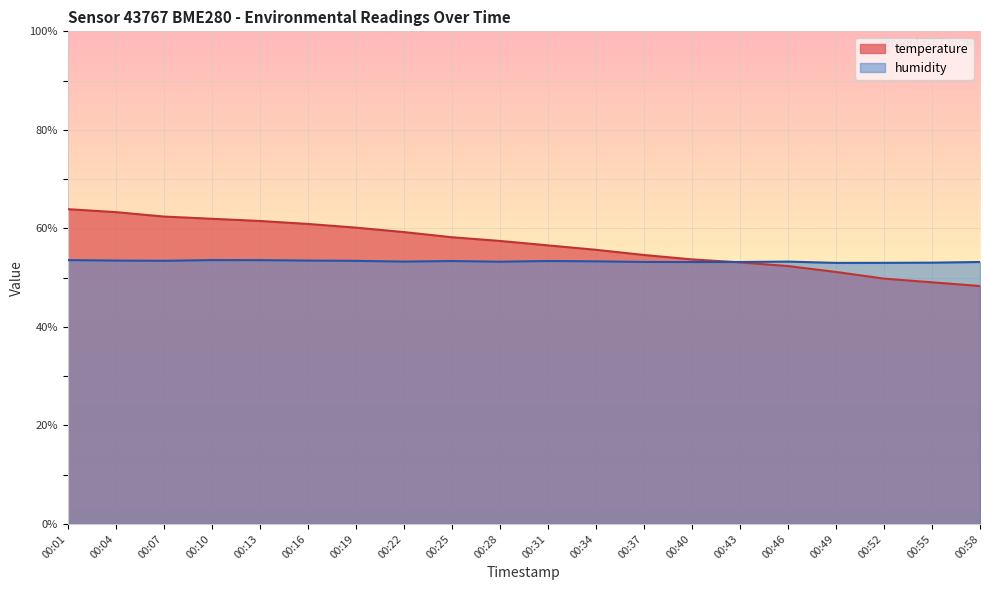

Where is temperature nearest to the value 56?

00:34